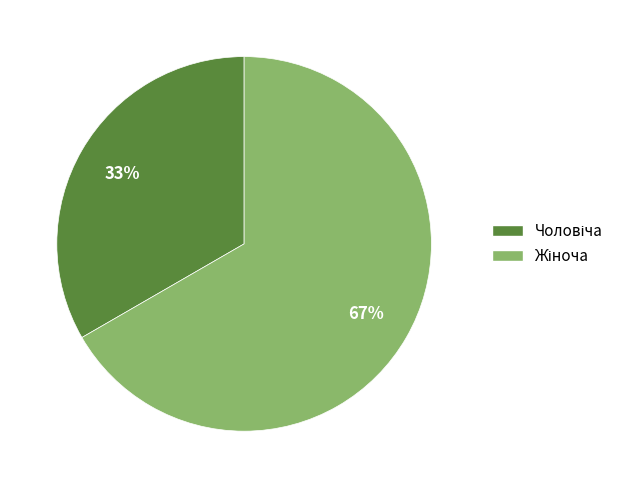

To the nearest percent, what is the average slice percentage?

50%